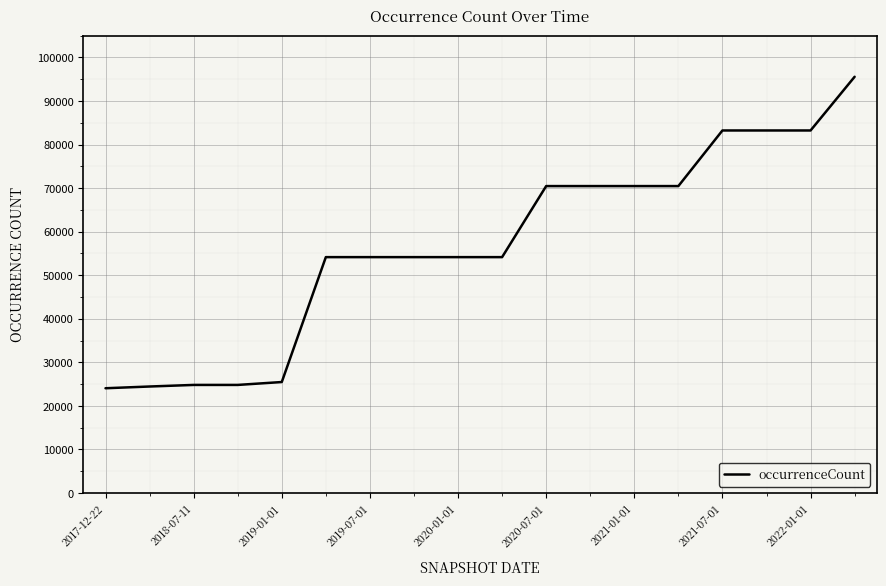

What is the sum of all values?

1021439